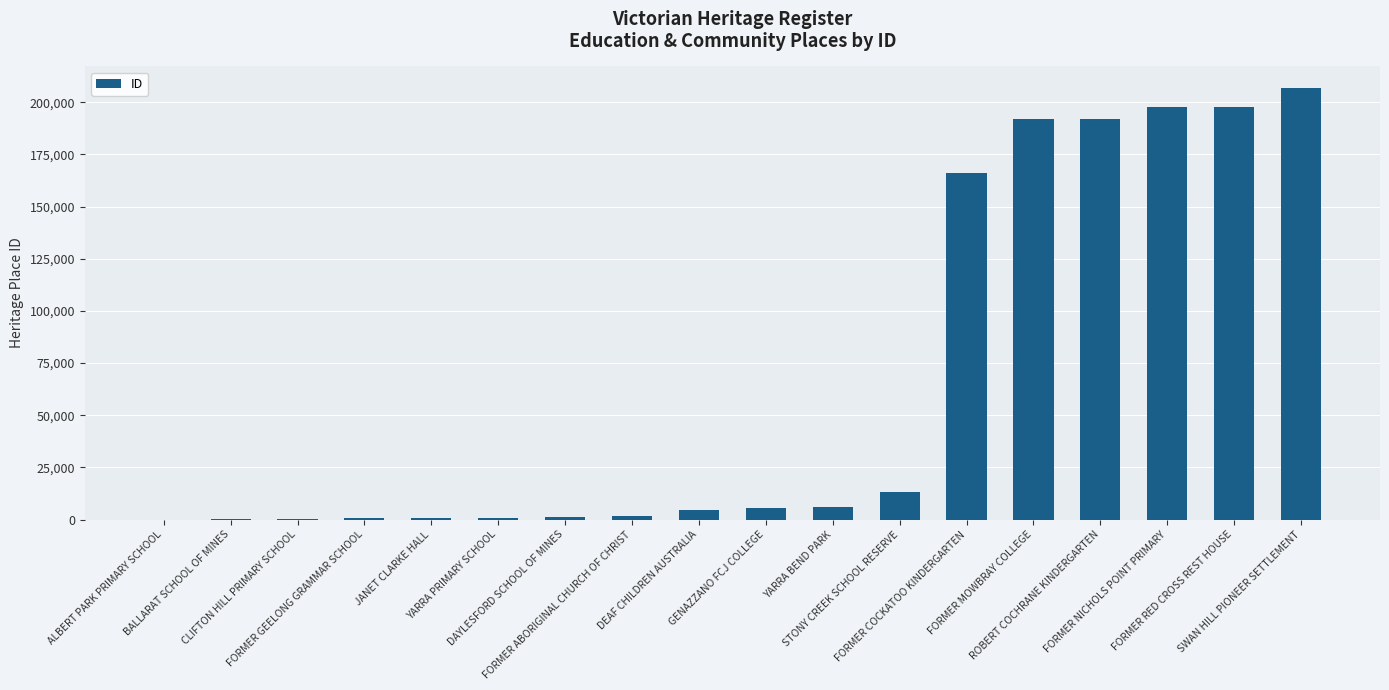

What is the average value?

65940